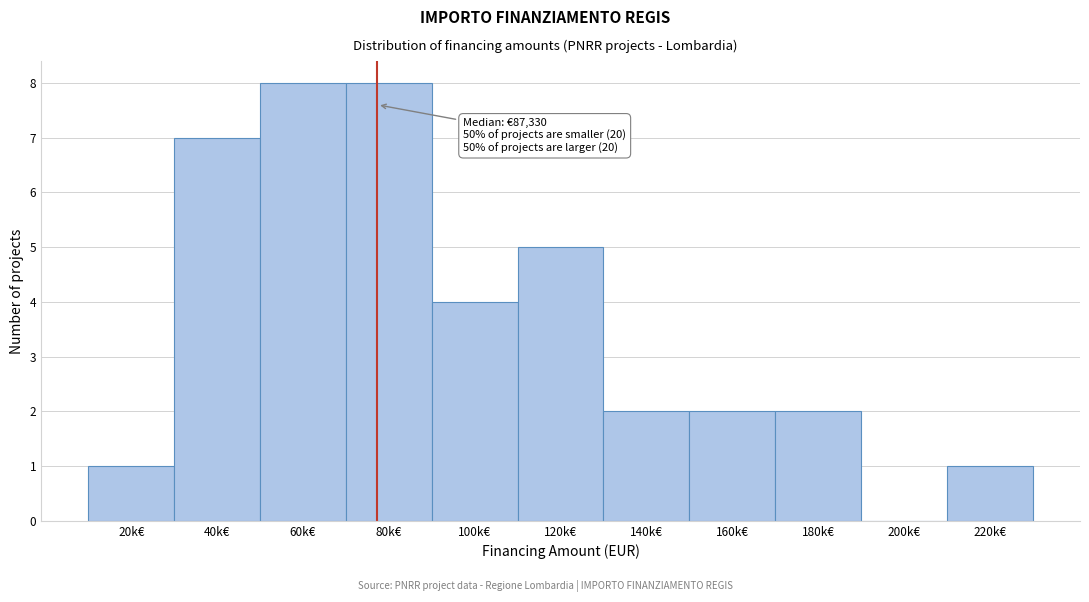

Reading left to right, list all the values displayed in this chart.

20k€=1	40k€=7	60k€=8	80k€=8	100k€=4	120k€=5	140k€=2	160k€=2	180k€=2	200k€=0	220k€=1